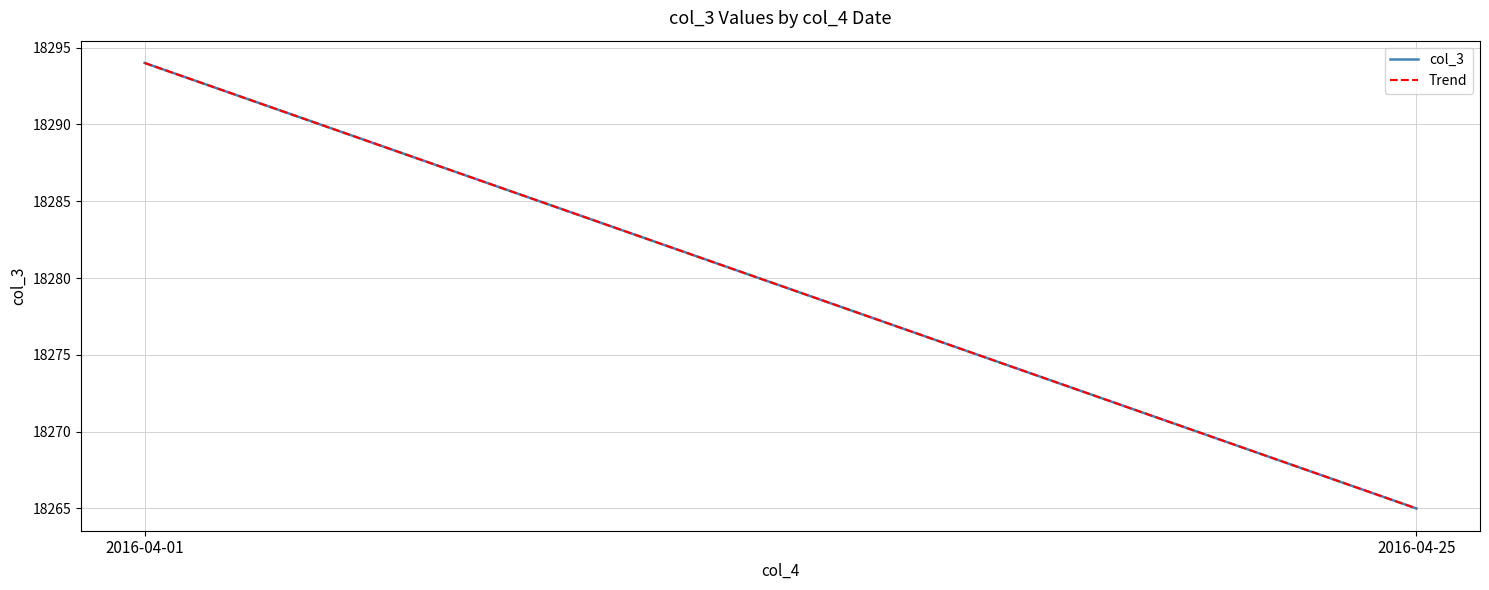

Does the chart have visible grid lines?

Yes